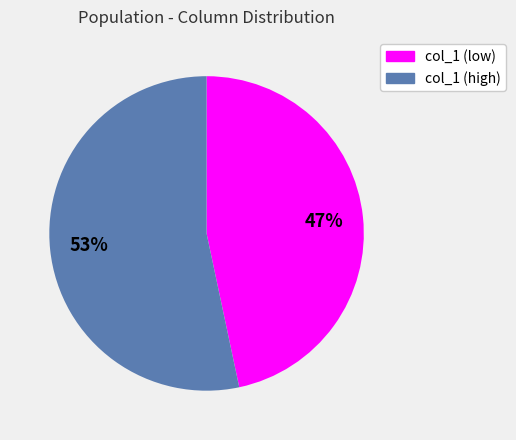

To the nearest percent, what is the average slice percentage?

50%